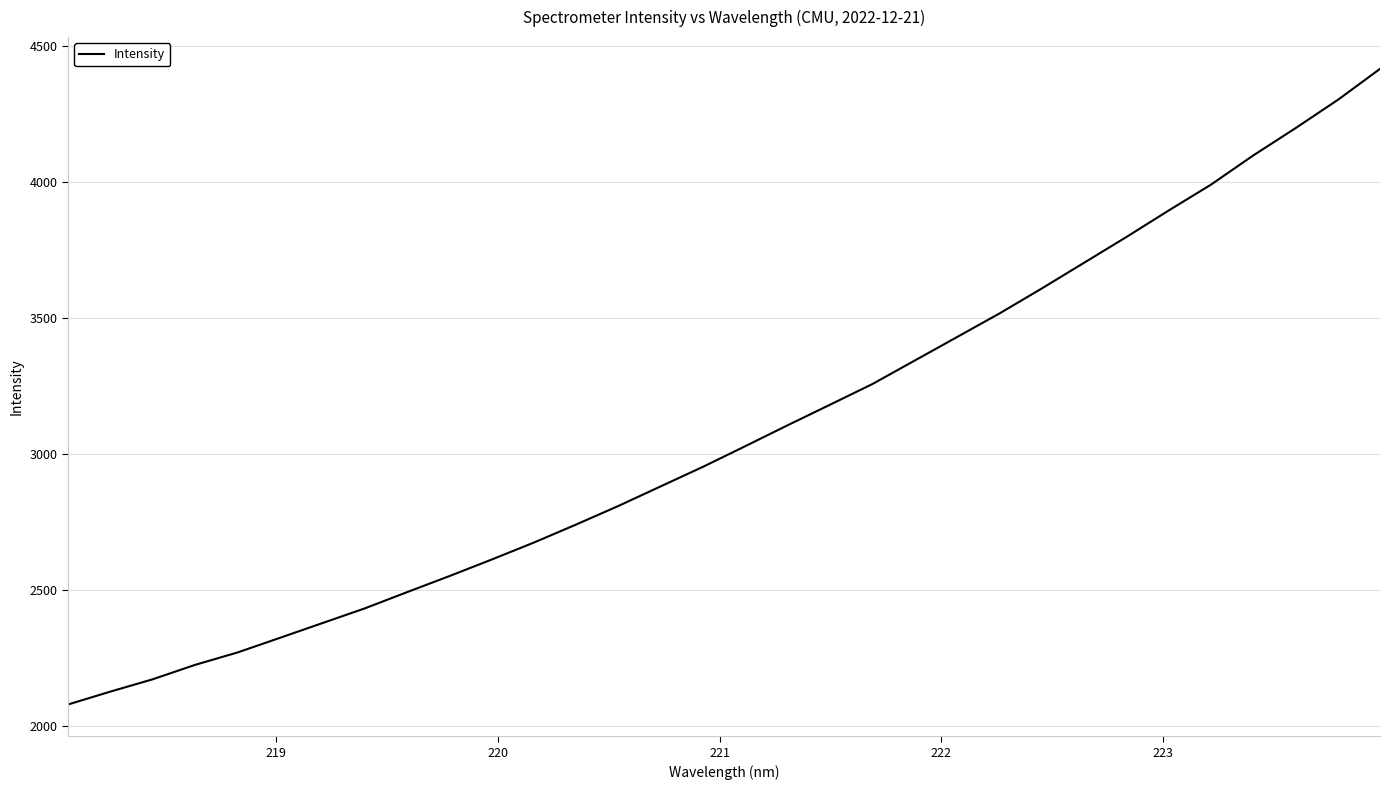

What is the average value?

3080.5